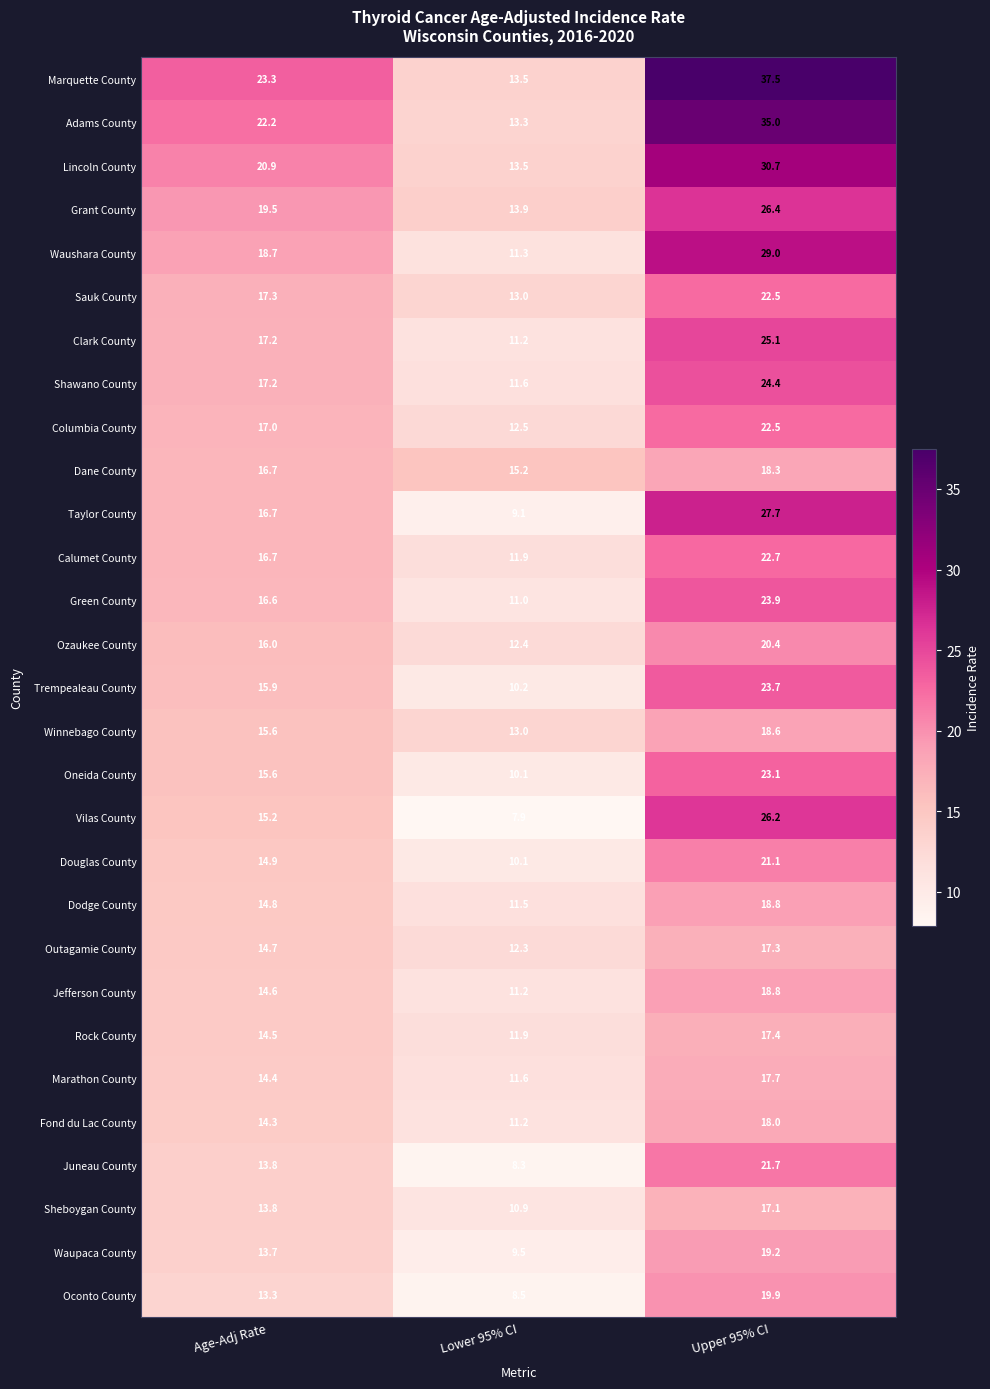

Is the value of Shawano County at Age-Adj Rate greater than the value of Outagamie County at Lower 95% CI?

Yes